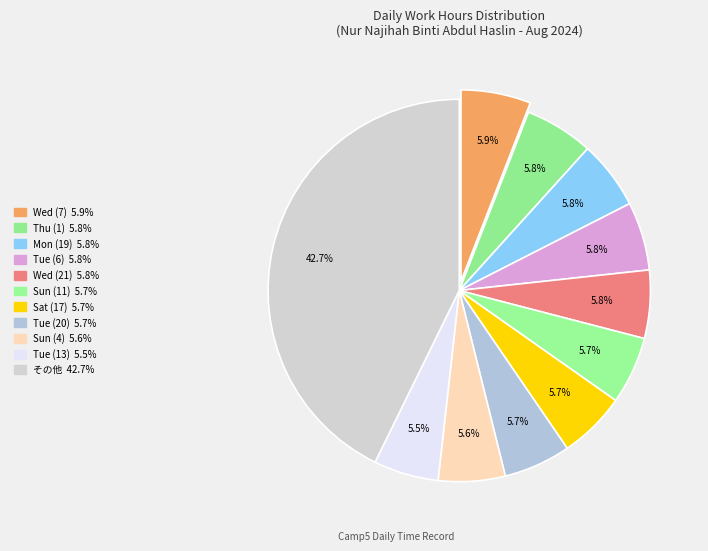

How many slices are in this pie chart?

11